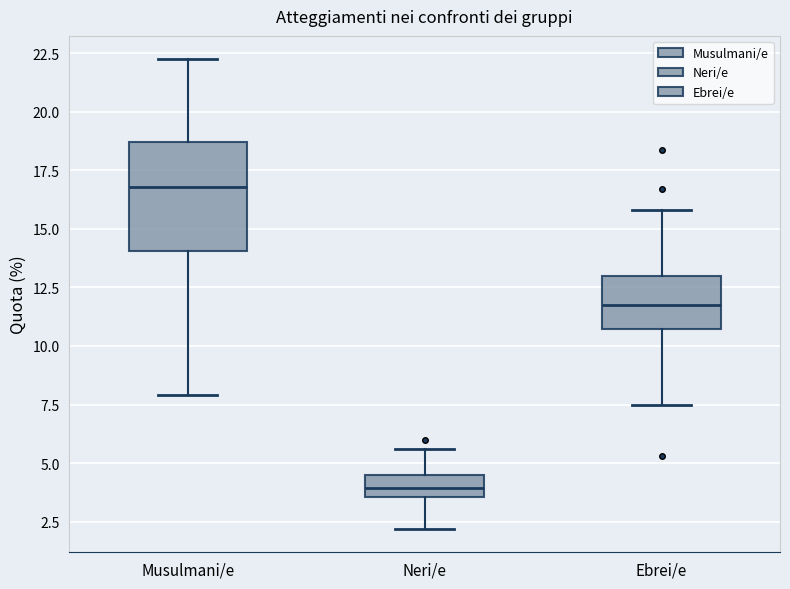

Reading left to right, transcribe this box plot: for each box, give where its median line is, the range the box spans, and where its two whiskers end, as read against the y-axis. The values are not printed on the chart, so give them approximately, as read against the axis.

Musulmani/e: median 17.0, box 14.0 to 18.5, whiskers 8.0 to 22.0
Neri/e: median 4.0, box 3.5 to 4.5, whiskers 2.0 to 5.5
Ebrei/e: median 11.5, box 10.5 to 13.0, whiskers 7.5 to 16.0